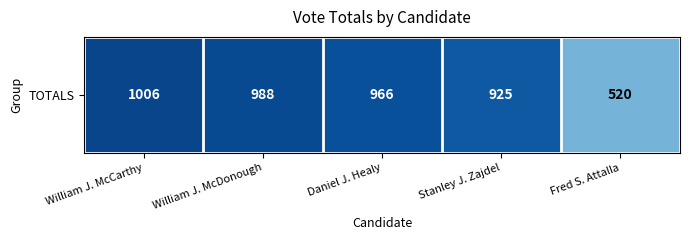

Which has a higher value, Fred S. Attalla or William J. McDonough?

William J. McDonough